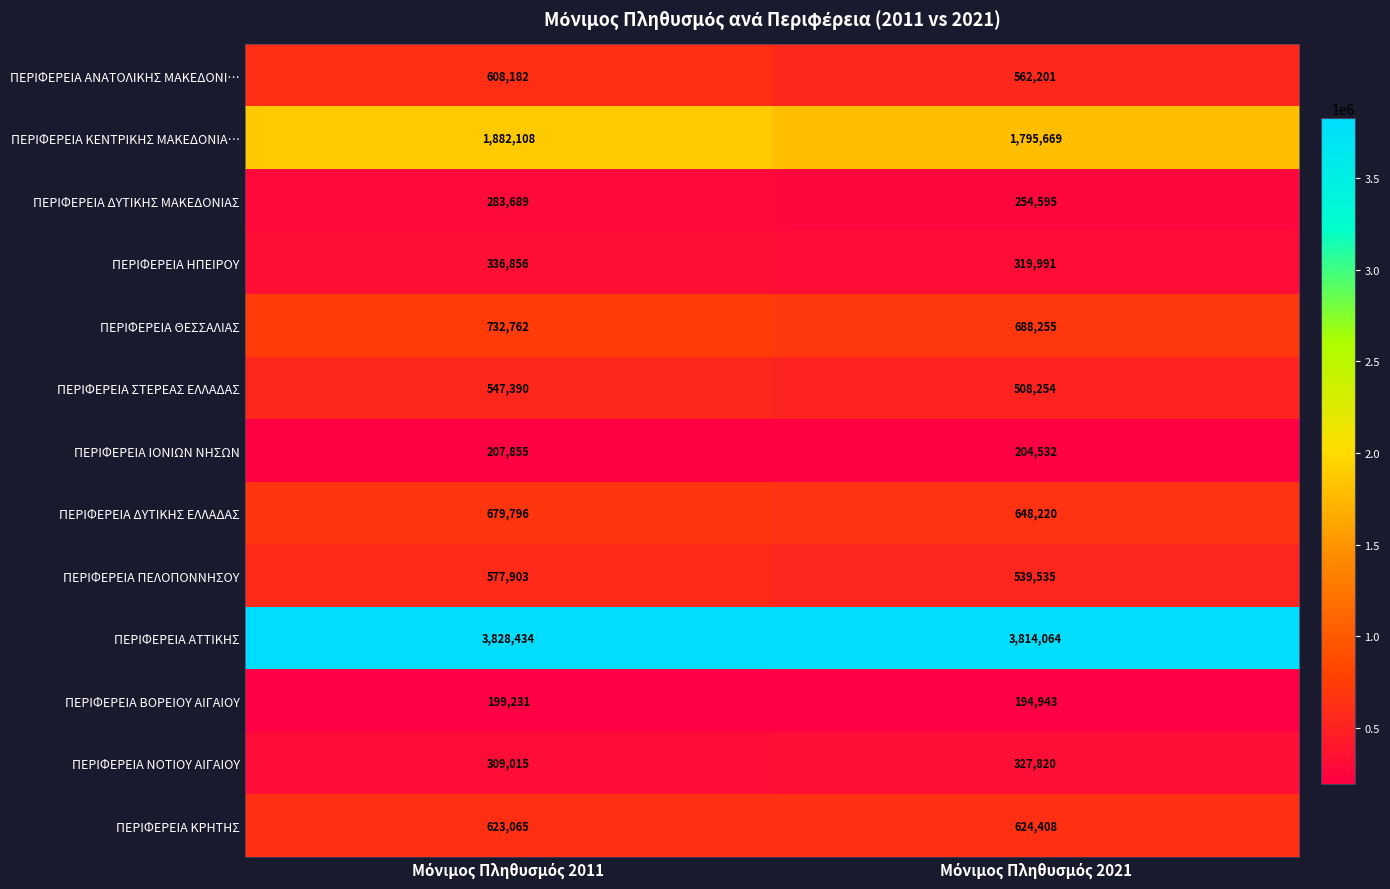

List the series in order of their peak value, highest first.

ΠΕΡΙΦΕΡΕΙΑ ΑΤΤΙΚΗΣ, ΠΕΡΙΦΕΡΕΙΑ ΚΕΝΤΡΙΚΗΣ ΜΑΚΕΔΟΝΙΑ…, ΠΕΡΙΦΕΡΕΙΑ ΘΕΣΣΑΛΙΑΣ, ΠΕΡΙΦΕΡΕΙΑ ΔΥΤΙΚΗΣ ΕΛΛΑΔΑΣ, ΠΕΡΙΦΕΡΕΙΑ ΚΡΗΤΗΣ, ΠΕΡΙΦΕΡΕΙΑ ΑΝΑΤΟΛΙΚΗΣ ΜΑΚΕΔΟΝΙ…, ΠΕΡΙΦΕΡΕΙΑ ΠΕΛΟΠΟΝΝΗΣΟΥ, ΠΕΡΙΦΕΡΕΙΑ ΣΤΕΡΕΑΣ ΕΛΛΑΔΑΣ, ΠΕΡΙΦΕΡΕΙΑ ΗΠΕΙΡΟΥ, ΠΕΡΙΦΕΡΕΙΑ ΝΟΤΙΟΥ ΑΙΓΑΙΟΥ, ΠΕΡΙΦΕΡΕΙΑ ΔΥΤΙΚΗΣ ΜΑΚΕΔΟΝΙΑΣ, ΠΕΡΙΦΕΡΕΙΑ ΙΟΝΙΩΝ ΝΗΣΩΝ, ΠΕΡΙΦΕΡΕΙΑ ΒΟΡΕΙΟΥ ΑΙΓΑΙΟΥ